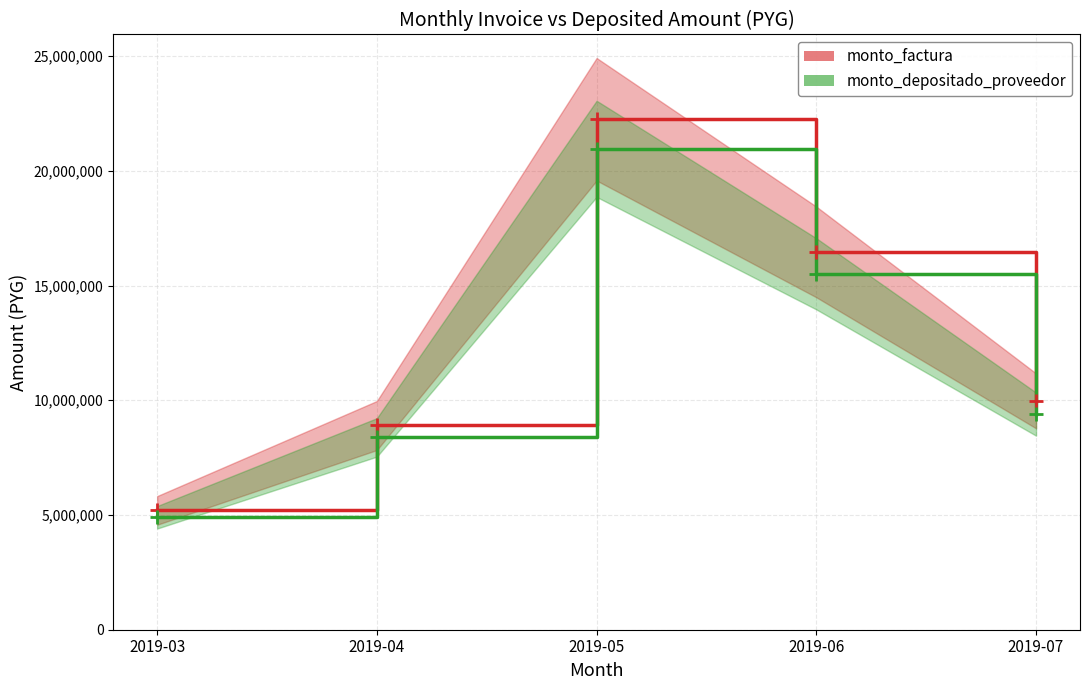

How many distinct data groups are displayed?

2